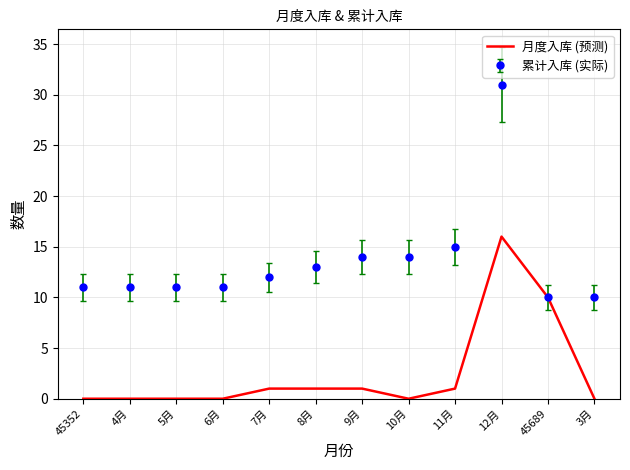

The 累计入库 (实际) series shows 11 at 4月. True or false?

True